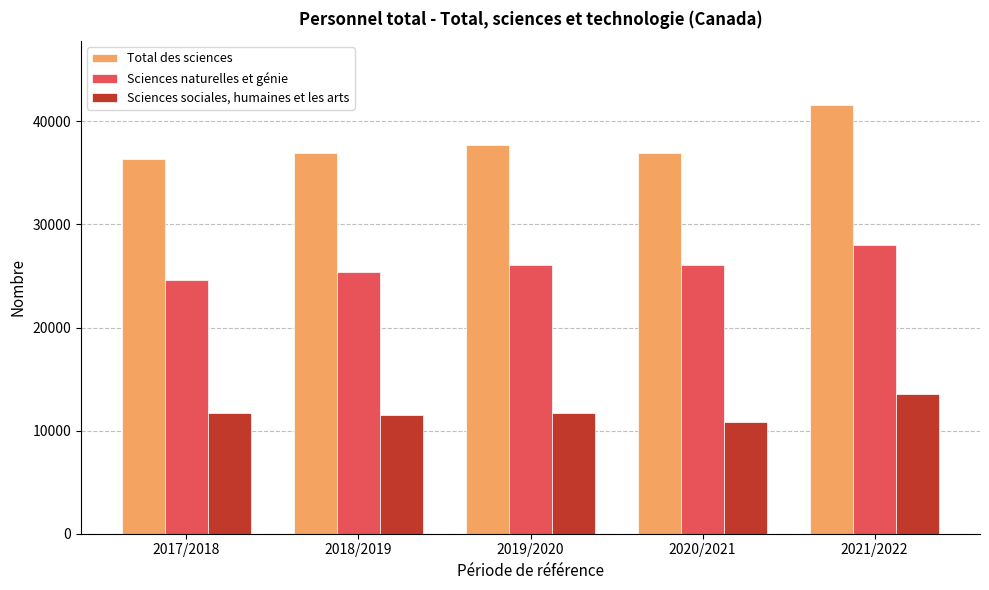

Rank the series at 2021/2022 from lowest to highest value.

Sciences sociales, humaines et les arts, Sciences naturelles et génie, Total des sciences